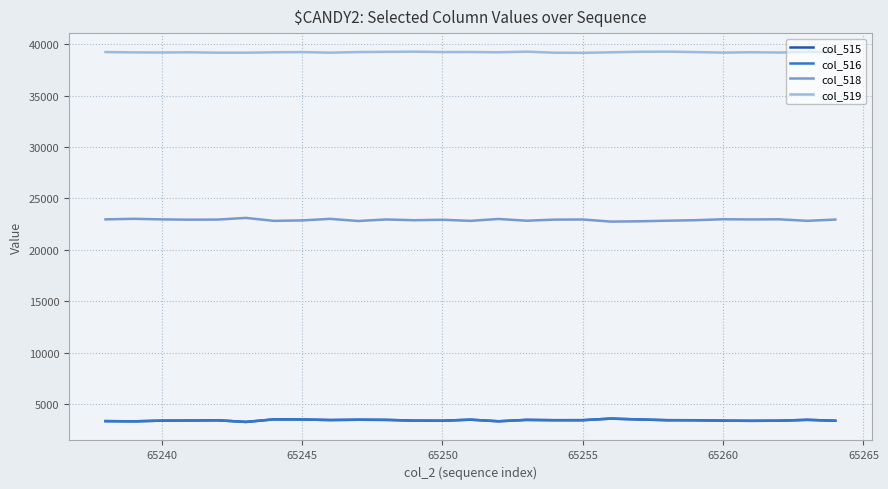

What is the highest value of the col_516 series?

3575